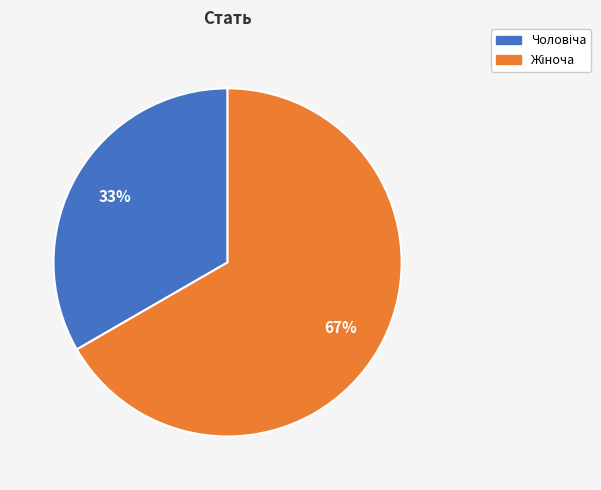

Is there a majority slice in this chart?

Yes